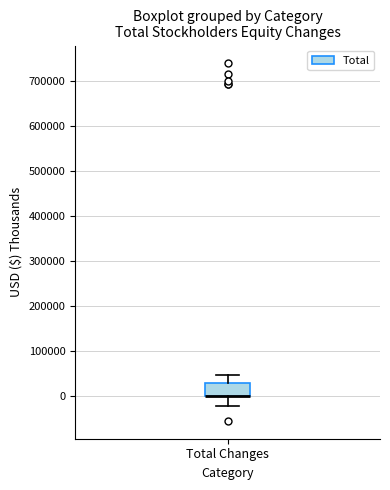

Where is the upper edge of the box for Total Changes on the y-axis? The values are not printed on the chart, so give them approximately, as read against the axis.

30000